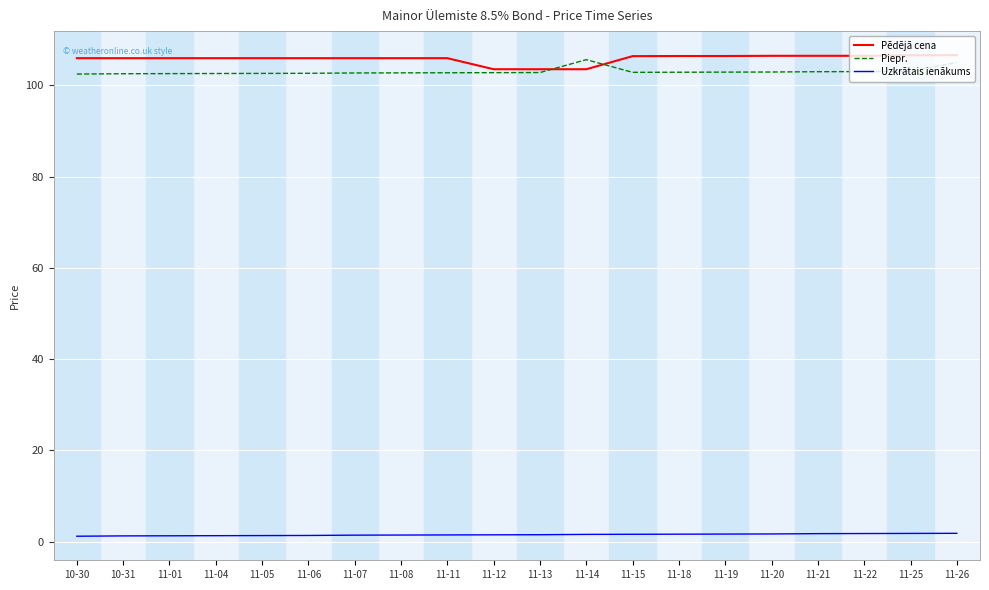

The value of Pēdējā cena at 11-14 is 167.5. True or false?

False